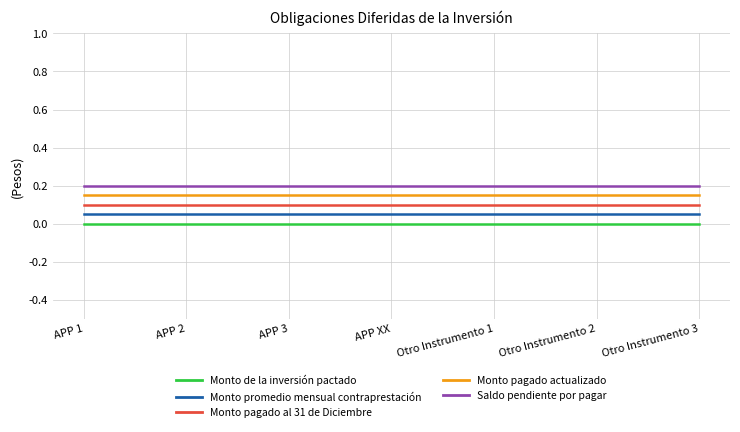

True or false: Monto de la inversión pactado has a value of 0.0 at APP XX.

True